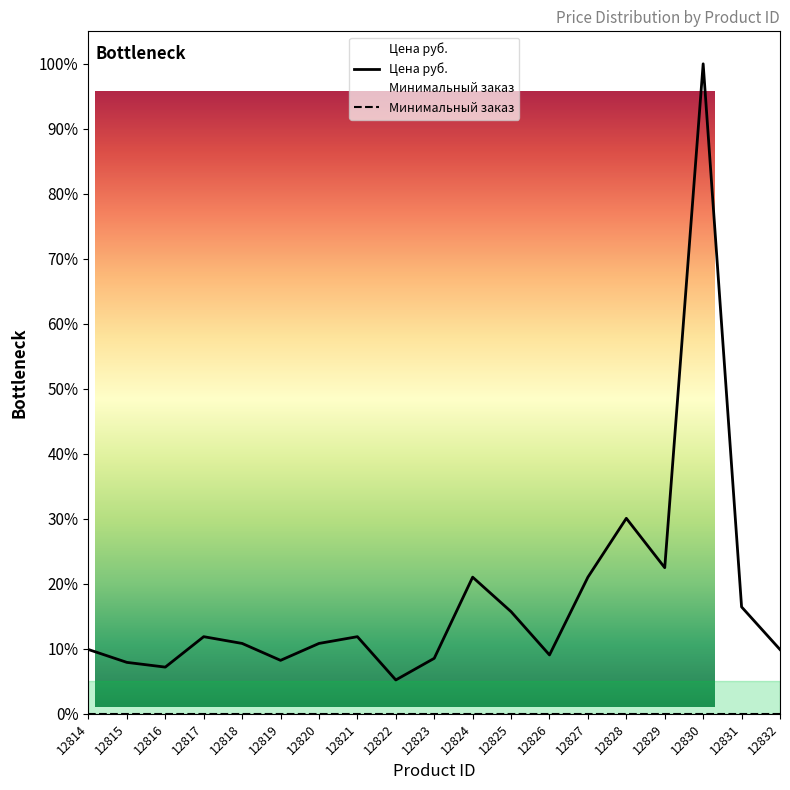

What is the difference between the maximum and minimum values?

0.9